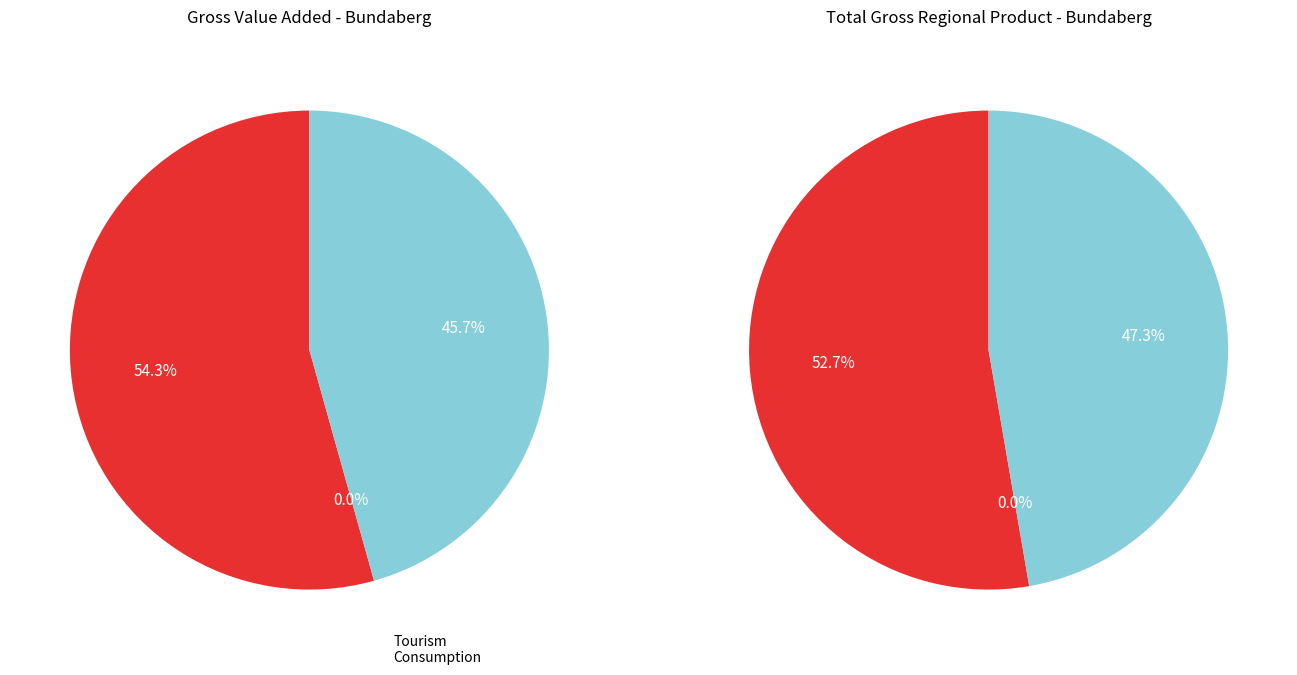

Which slice is the smallest?

INDIRECT